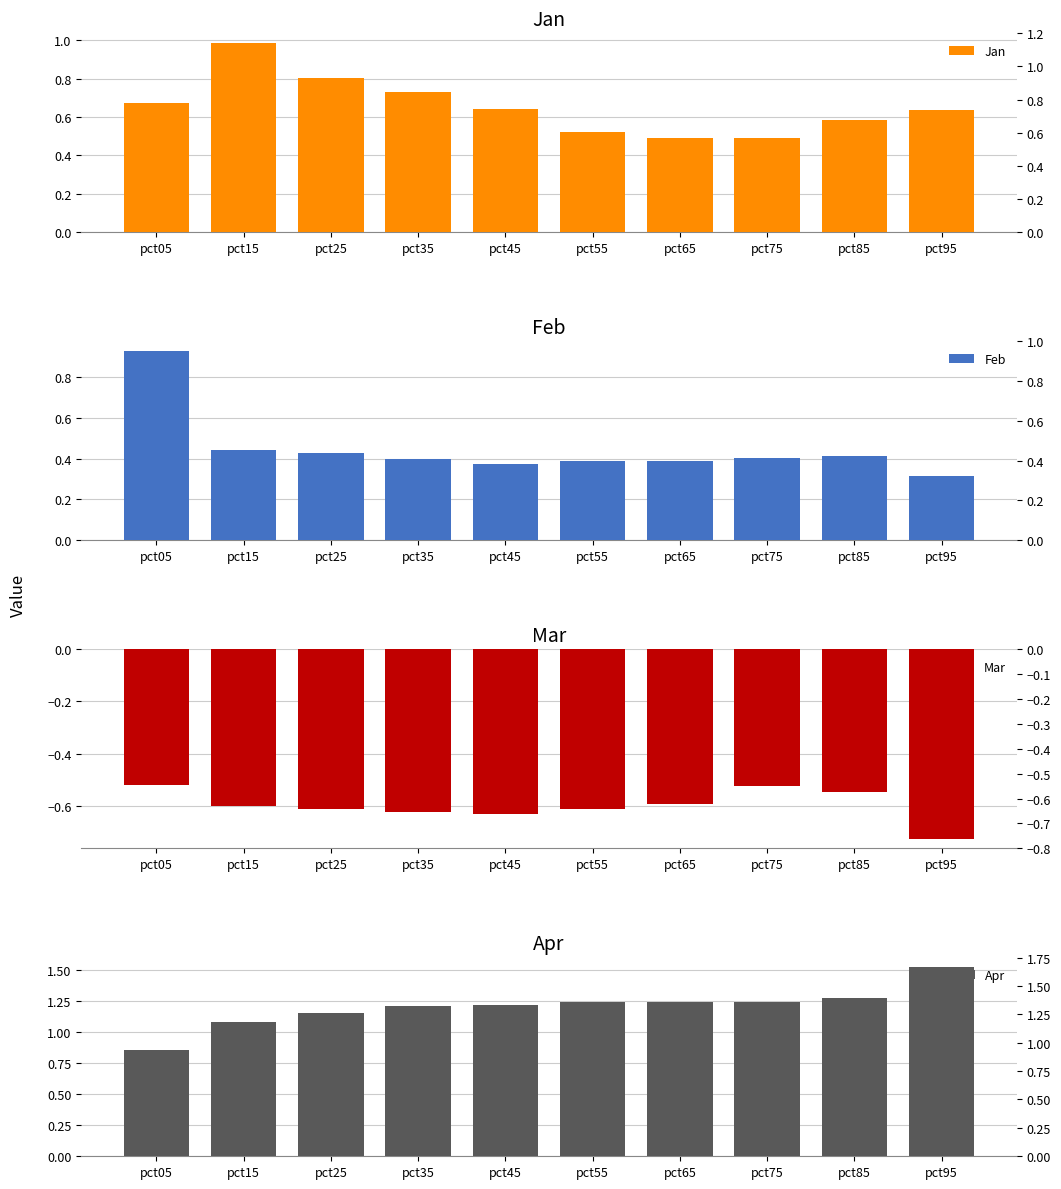

Are the bars horizontal?

No